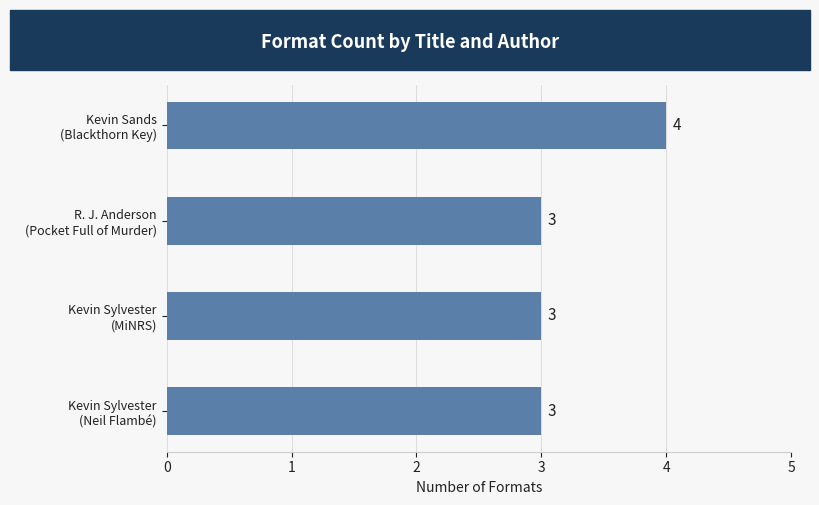

At which category does the chart reach its peak across all series?

Kevin Sands
(Blackthorn Key)